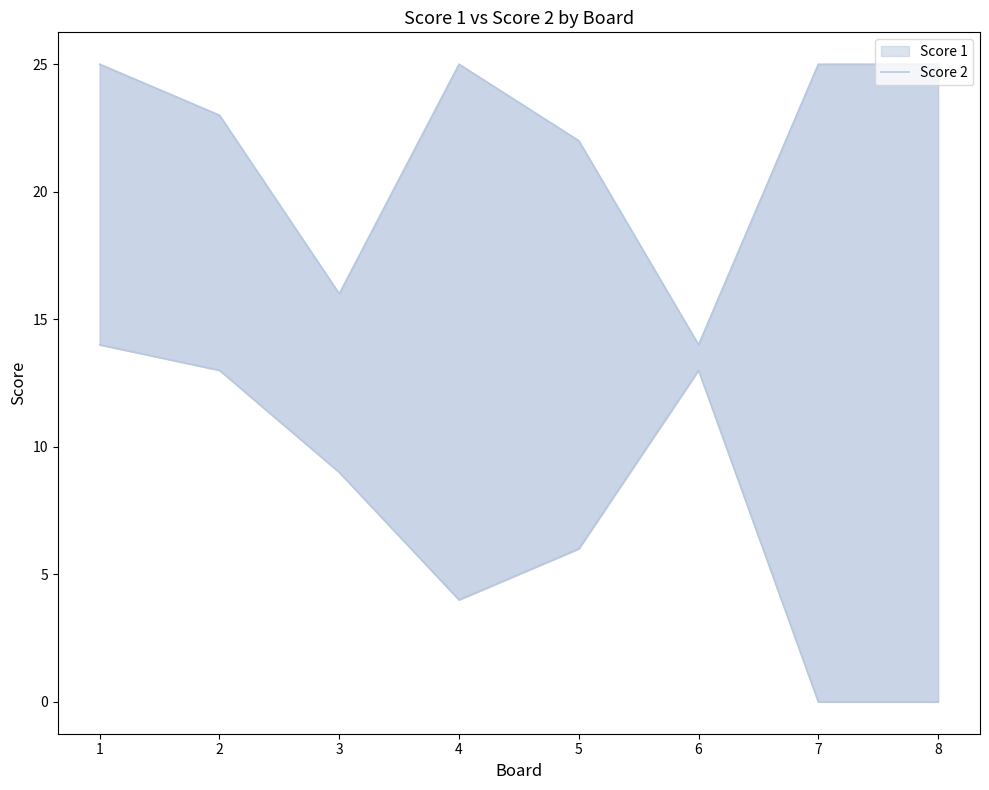

At which category does the chart reach its peak across all series?

1